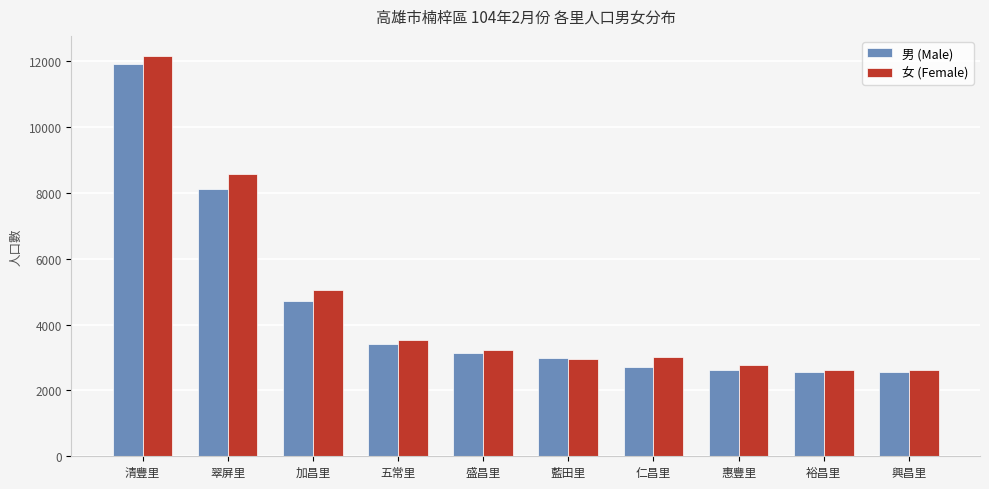

Which series has the largest total across all categories?

女 (Female)